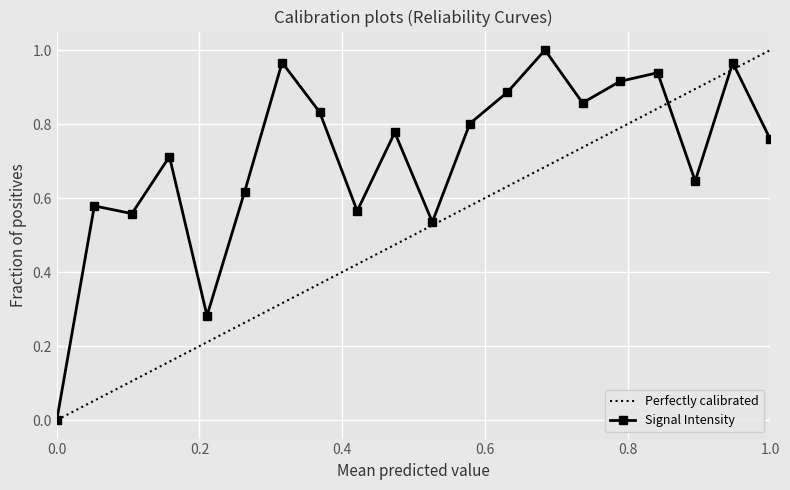

True or false: Signal Intensity has more than 0 interior local peaks.

True